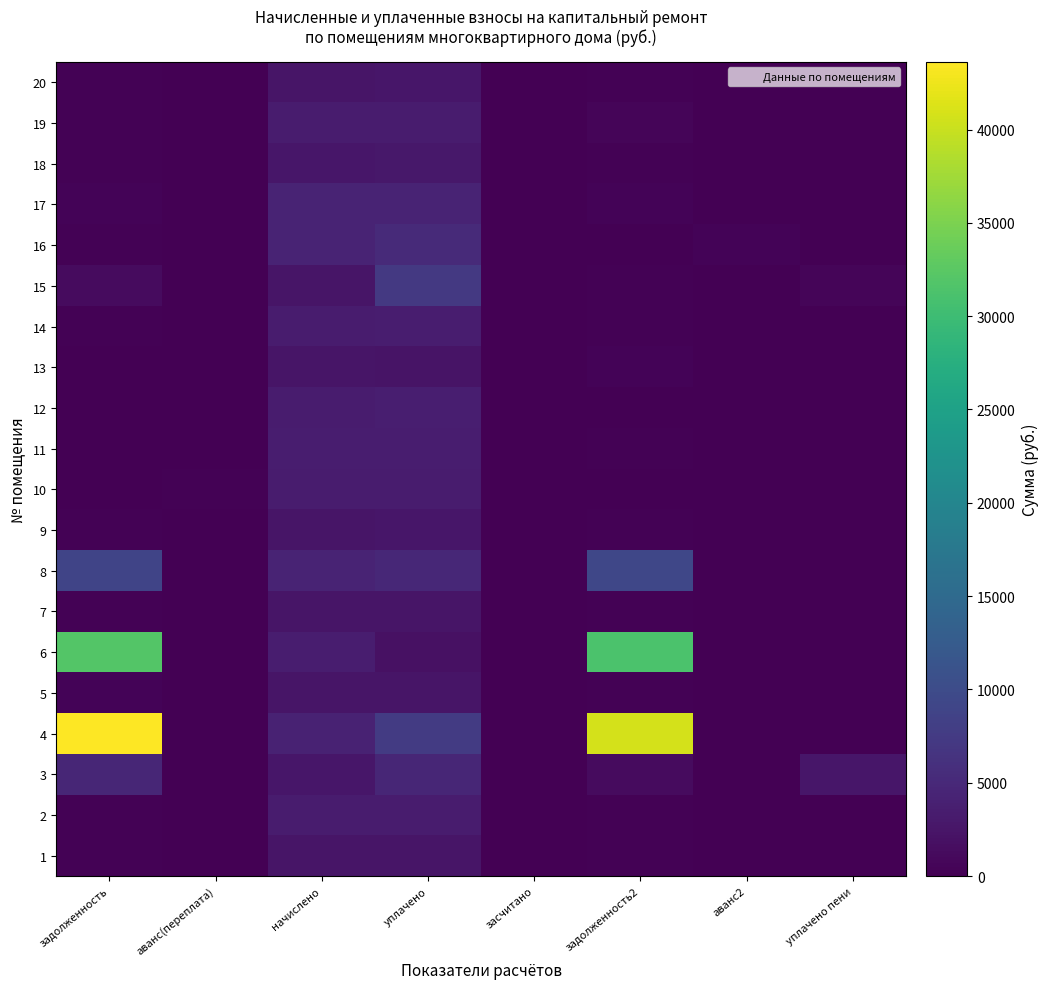

How many distinct data groups are displayed?

20